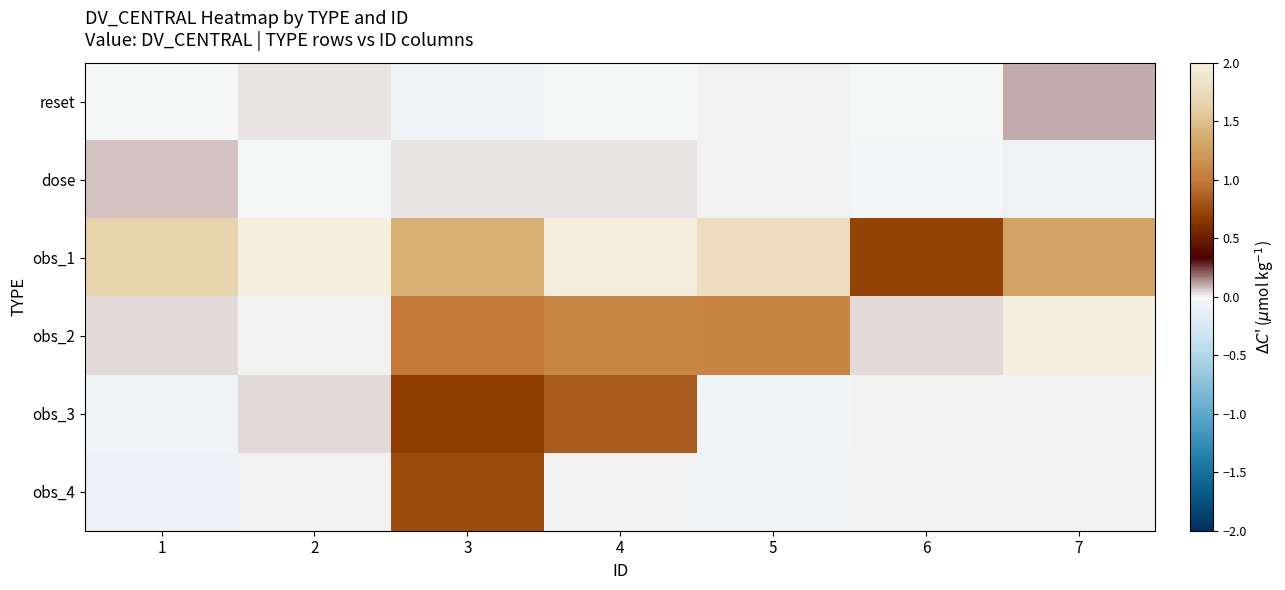

At how many categories does at least one series exceed 0?

7